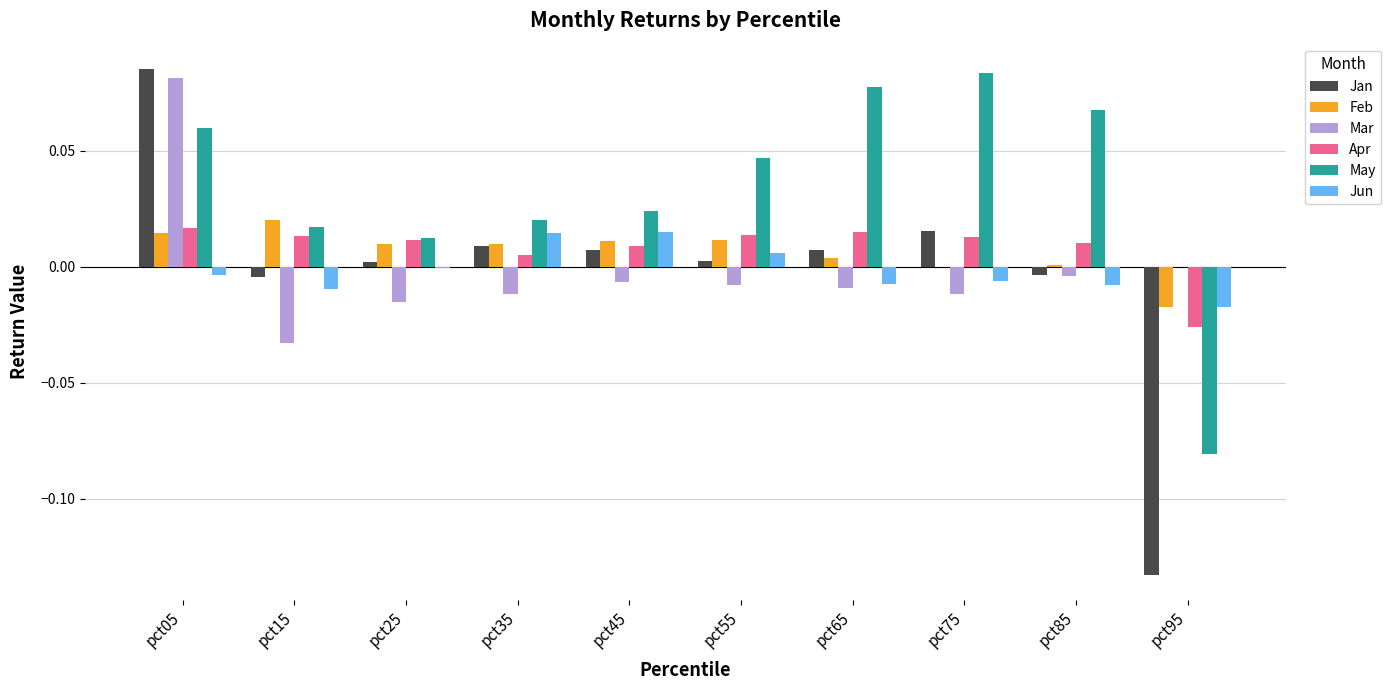

How many groups of bars are there?

10